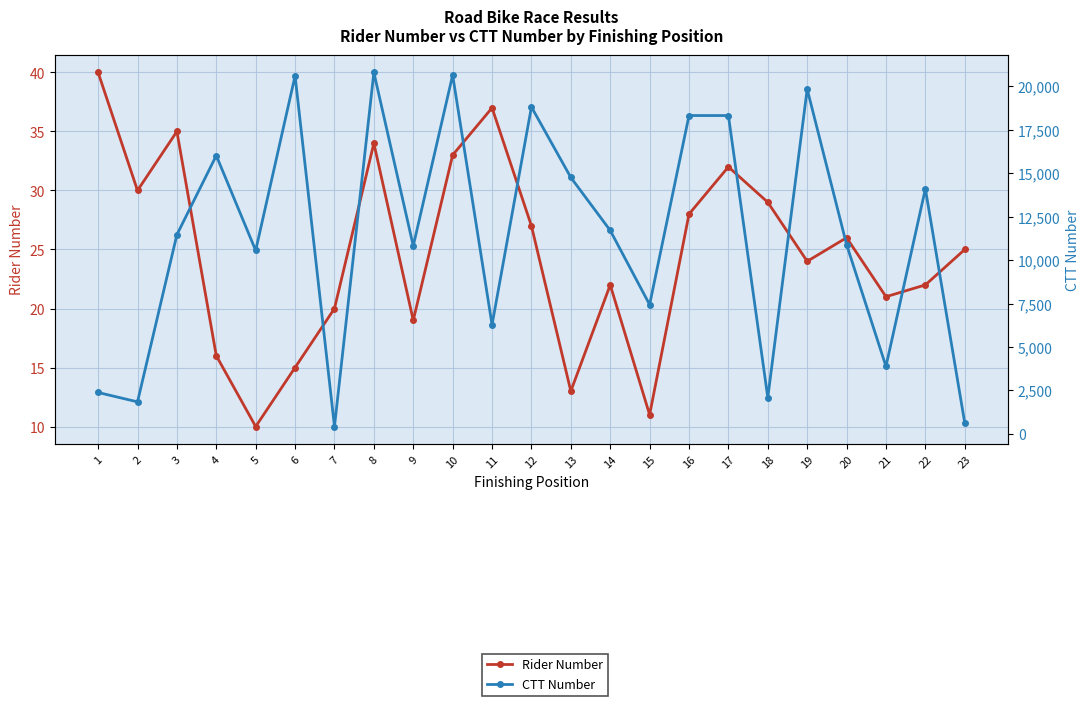

At which category does Rider Number reach its first local valley?

2